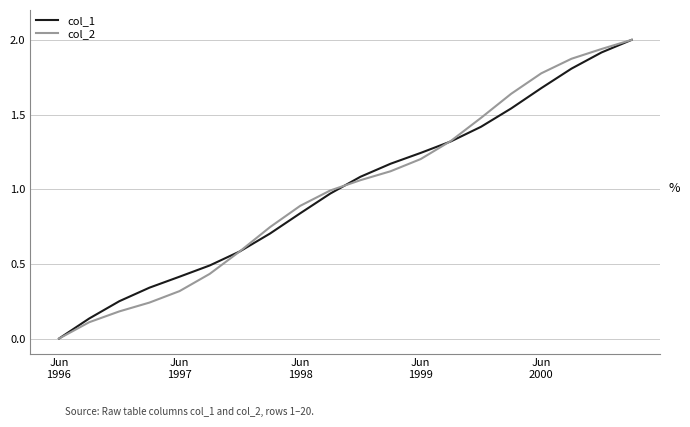

What is the highest value of the col_1 series?

2.0